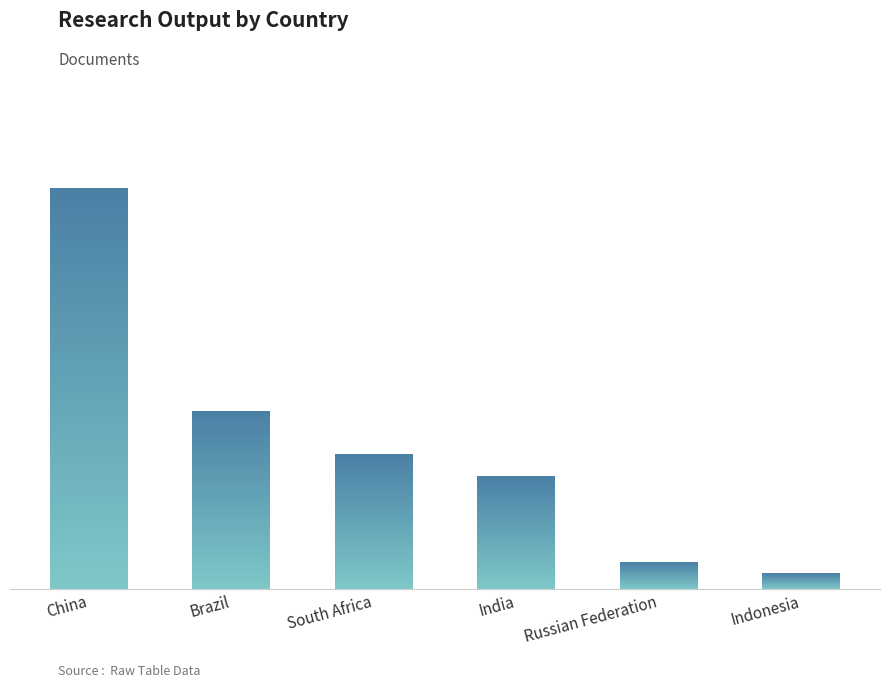

What is the change in value from China to India?

-53